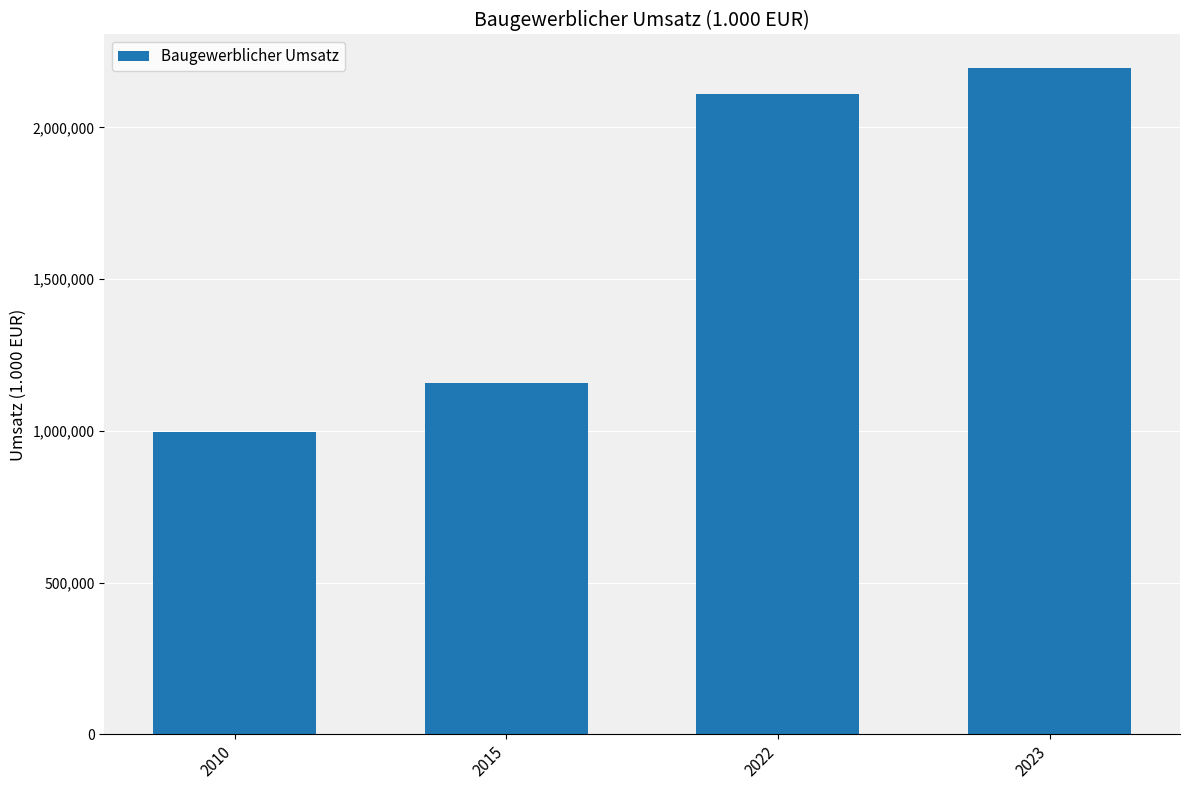

List the labels in order of value, largest first.

2023, 2022, 2015, 2010